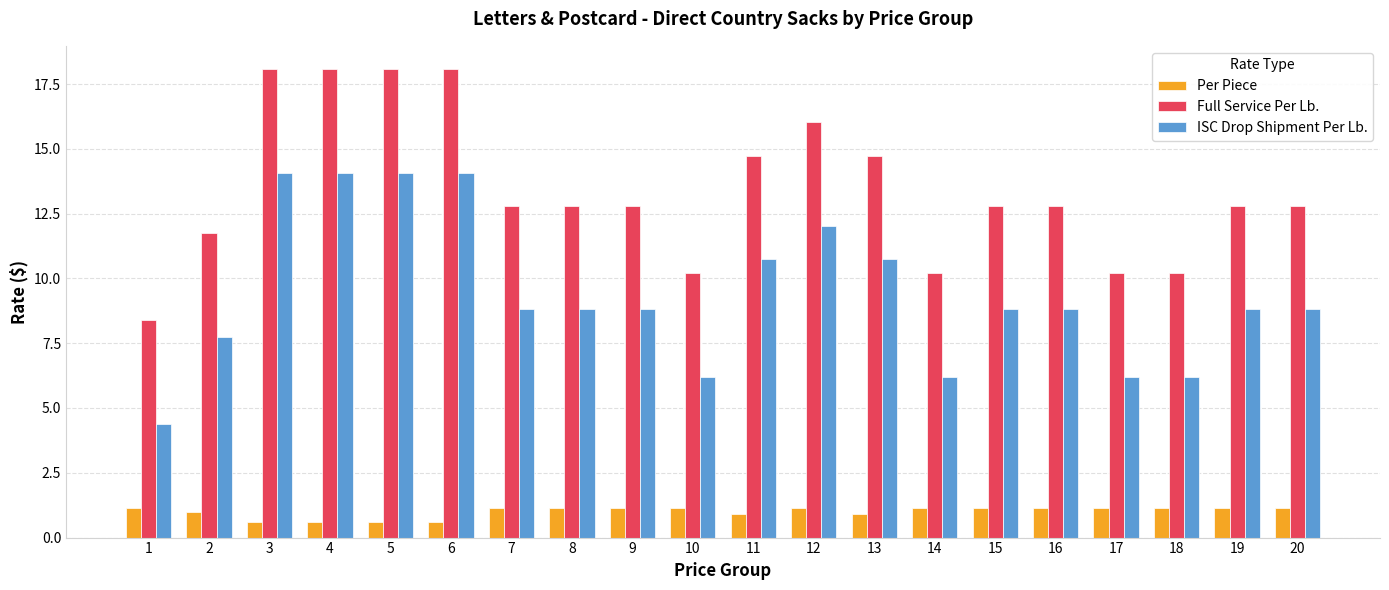

Is the value of Per Piece at 20 greater than the value of Full Service Per Lb. at 16?

No